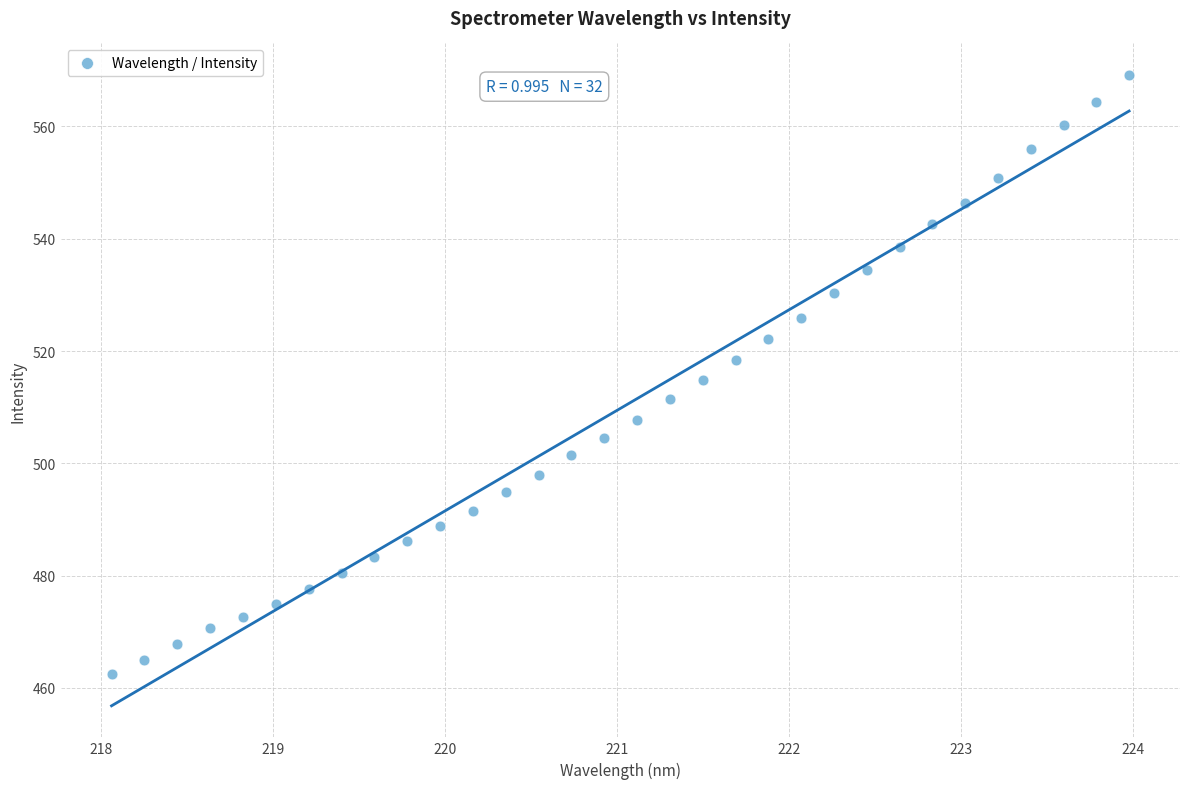

What is the range of X values (max minus min)?

5.9